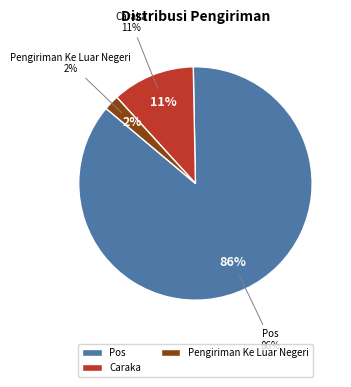

What is the majority slice?

Pos